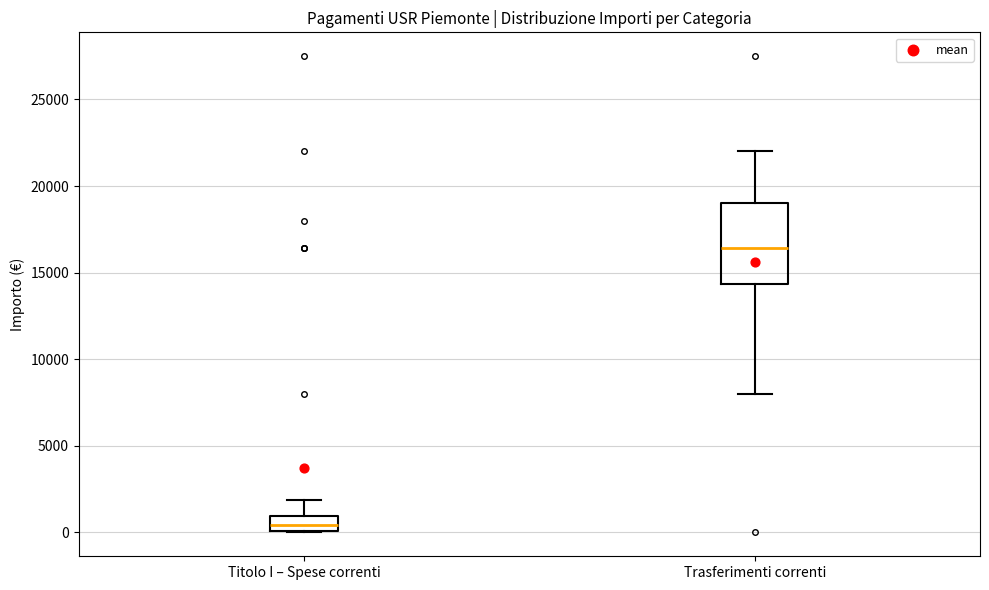

Where does the median line of the box for Titolo I – Spese correnti sit on the y-axis? The values are not printed on the chart, so give them approximately, as read against the axis.

500